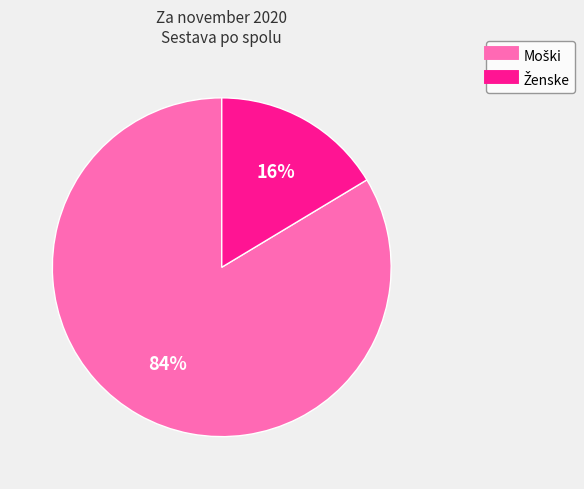

Does any single category account for the majority?

Yes